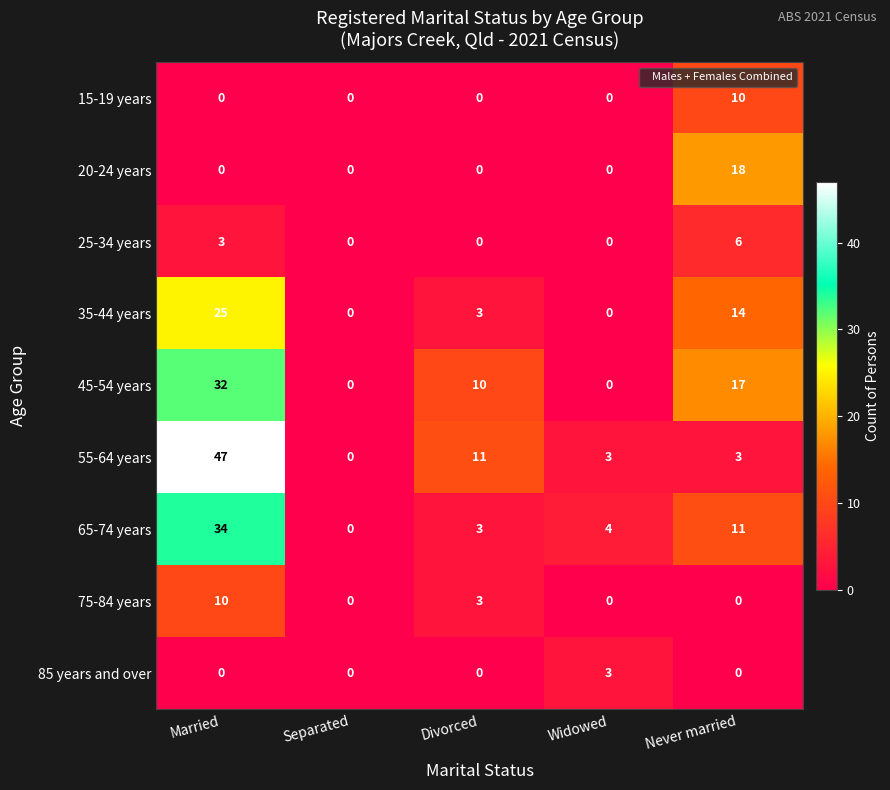

What is the difference between the maximum and minimum values in the 15-19 years series?

10